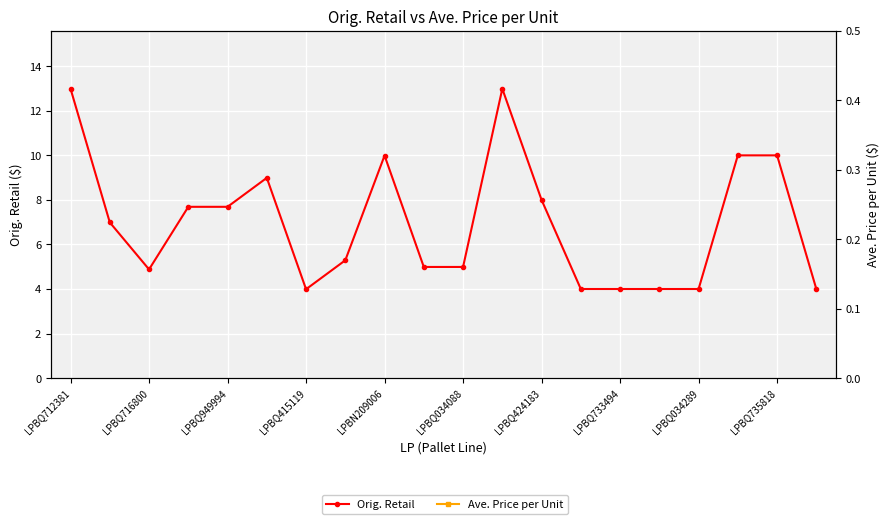

True or false: Orig. Retail and Ave. Price per Unit cross at least once.

False